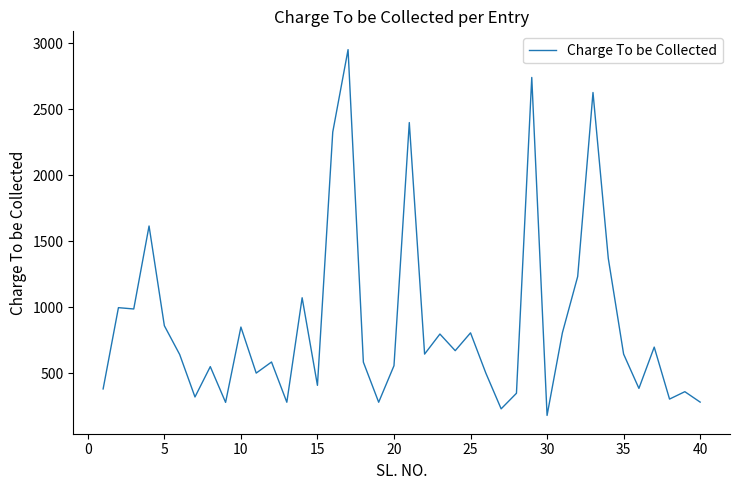

What is the difference between the maximum and minimum values?

2773